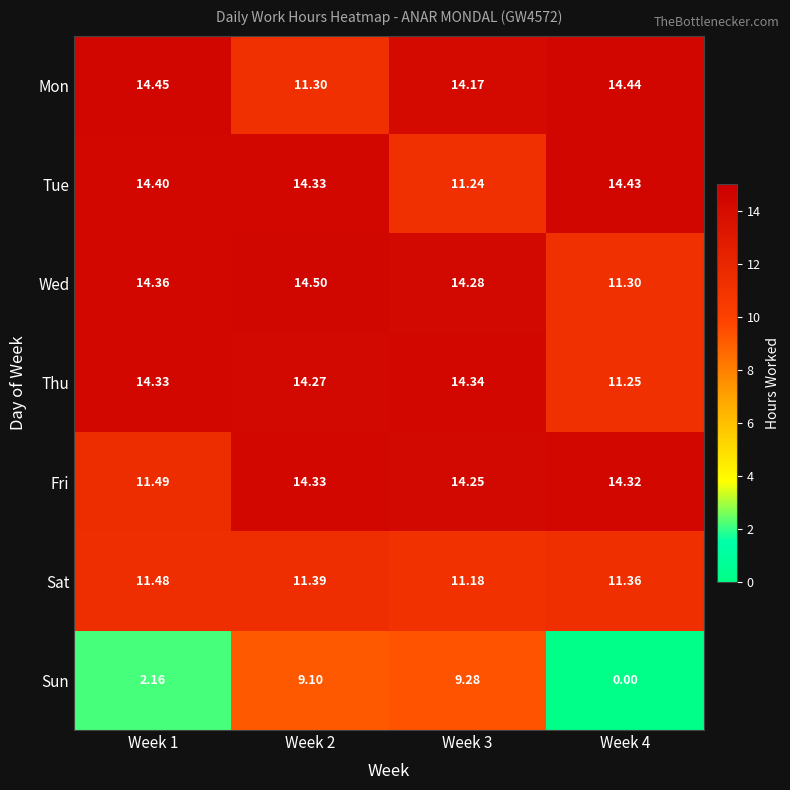

How many data points in Wed are above 14?

3